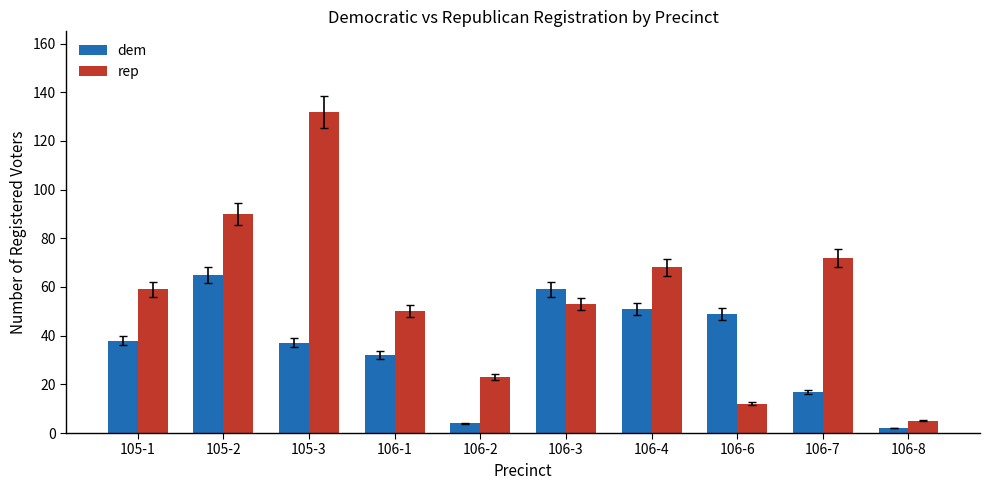

What is the sum of all dem values?

354